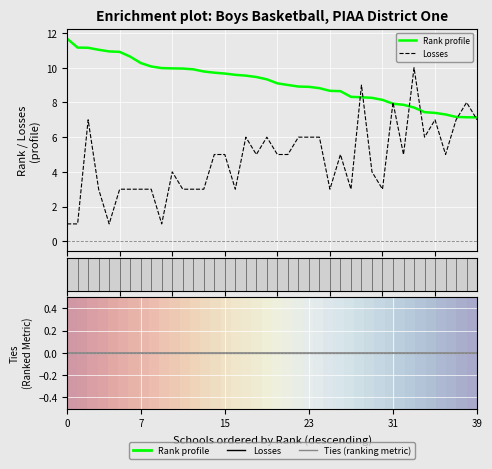

At how many categories does at least one series exceed 7?

40